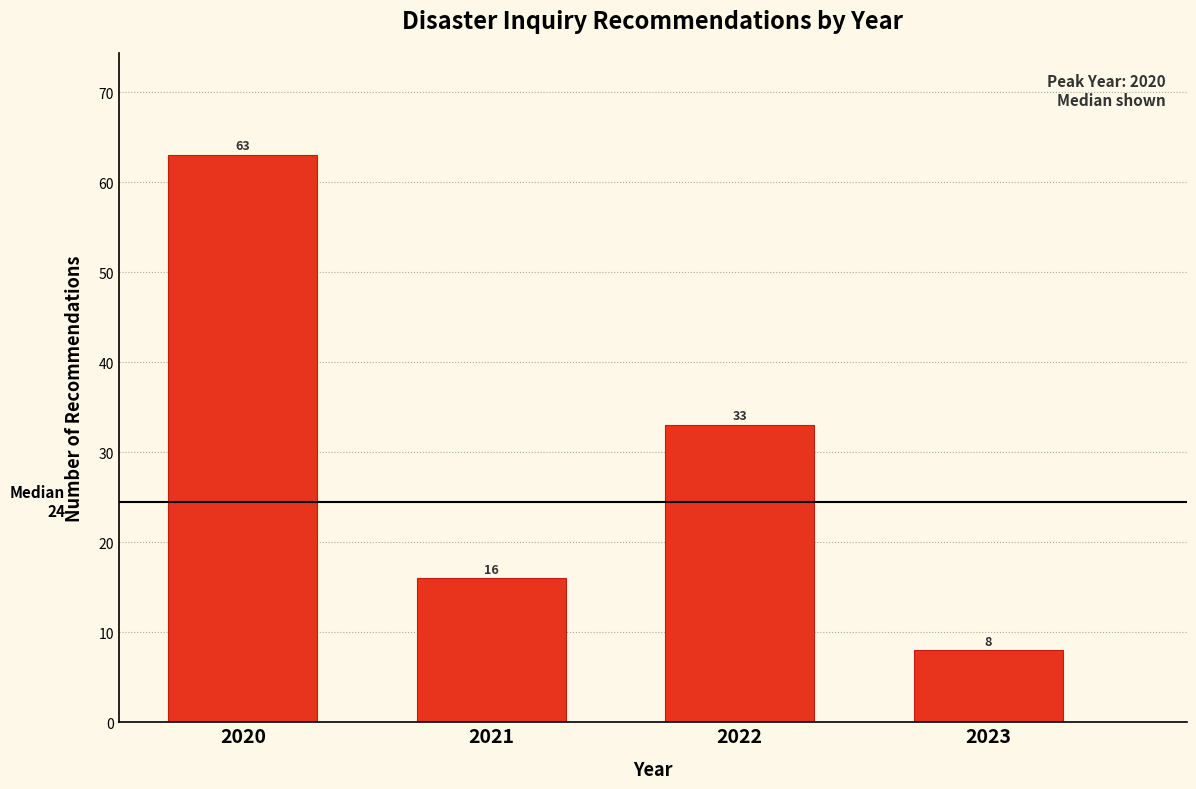

Reading right to left, list all the values displayed in this chart.

8	33	16	63